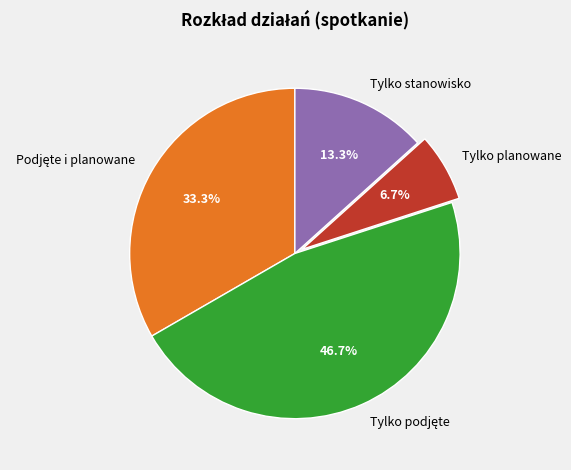

How many slices are in this pie chart?

4